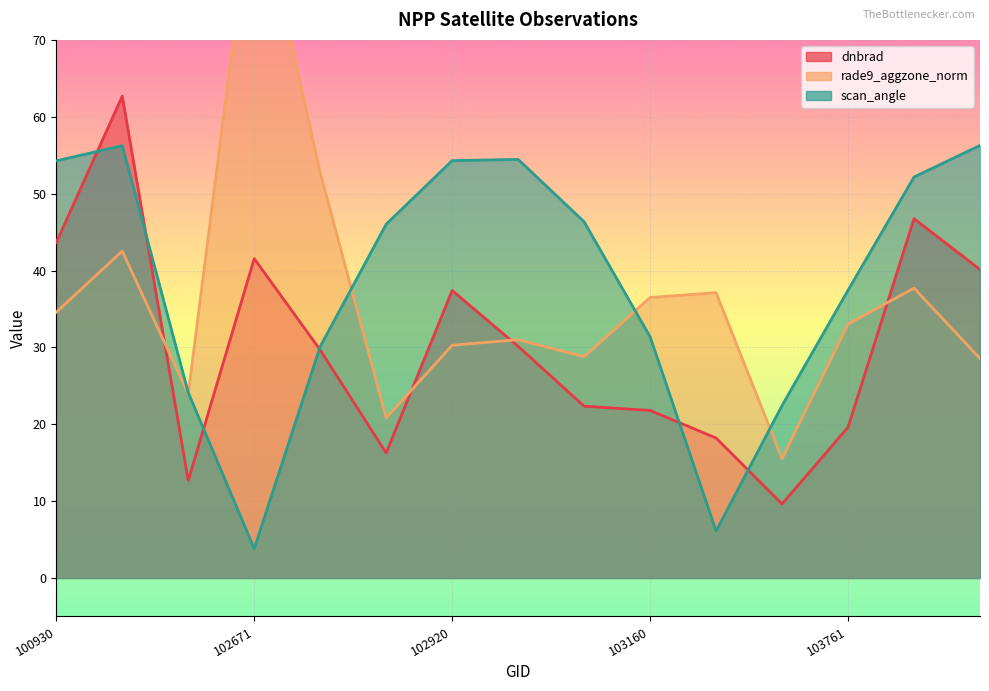

Reading left to right, transcribe all the data shown in this chart.

dnbrad: 100930=43.6	102421=62.7	102551=12.7	102671=41.5	102792=29.7	102912=16.3	102920=37.4	103032=30.1	103040=22.4	103160=21.8	103279=18.2	103397=9.6	103761=19.6	104236=46.7	104346=40.1
rade9_aggzone_norm: 100930=34.6	102421=42.5	102551=23.9	102671=91.4	102792=52.7	102912=20.8	102920=30.3	103032=31.0	103040=28.8	103160=36.5	103279=37.1	103397=15.5	103761=33.0	104236=37.7	104346=28.6
scan_angle: 100930=54.3	102421=56.2	102551=24.1	102671=3.8	102792=30.1	102912=46.0	102920=54.3	103032=54.5	103040=46.3	103160=31.4	103279=6.1	103397=22.4	103761=37.4	104236=52.2	104346=56.3